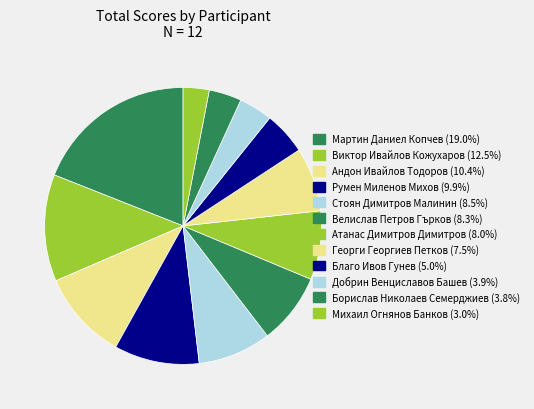

What percentage is the Благо Ивов Гунев slice, to the nearest percent?

5%